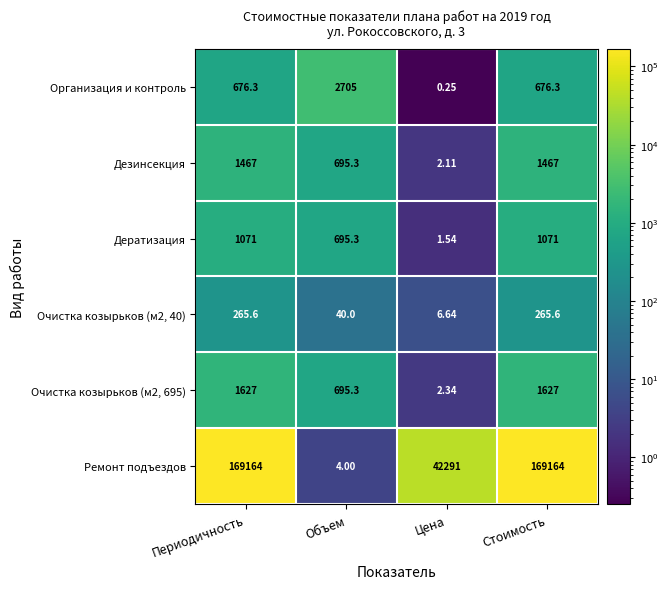

Which category has the lowest value in the Очистка козырьков (м2, 695) series?

Цена